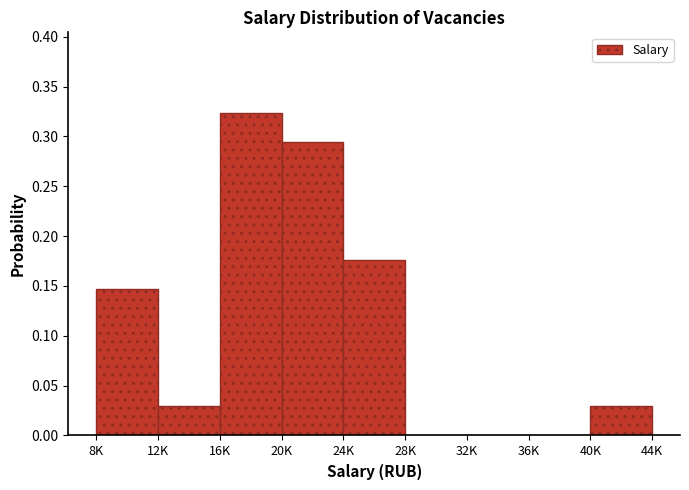

What is the change in value from 20K to 32K?

-0.3